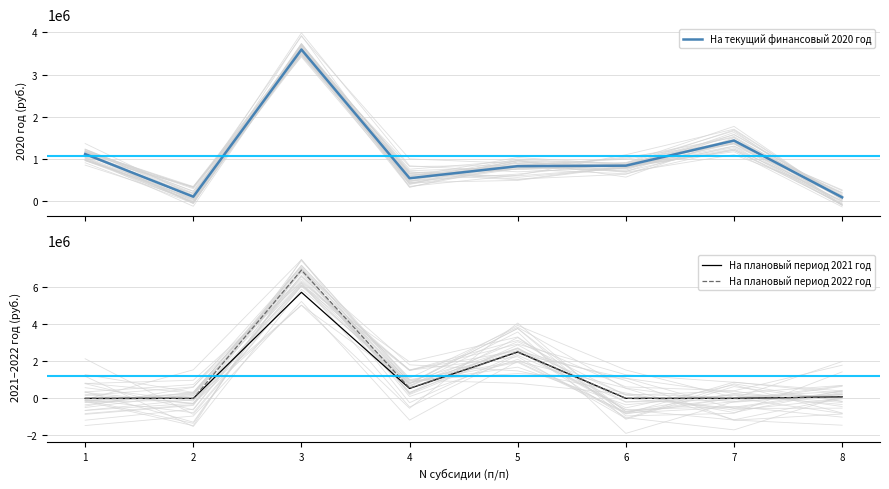

Reading left to right, transcribe all the data shown in this chart.

На текущий финансовый 2020 год: 1121300.0	110300.0	3594279.8	547690.0	833300.0	845141.3	1439021.8	96120.0
На плановый период 2021 год: 0.0	0.0	5724187.0	533300.0	2499800.0	0.0	0.0	82770.0
На плановый период 2022 год: 0.0	0.0	6920034.7	555100.0	2499800.0	0.0	0.0	72090.0